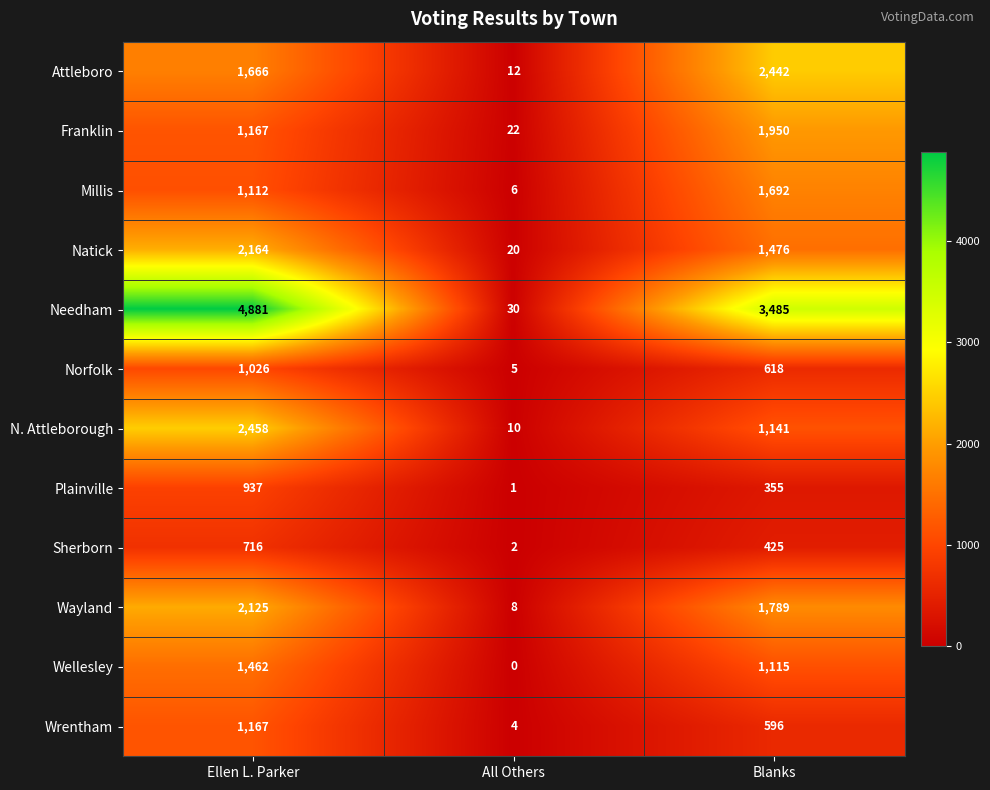

True or false: Sherborn has a value of 3 at All Others.

False